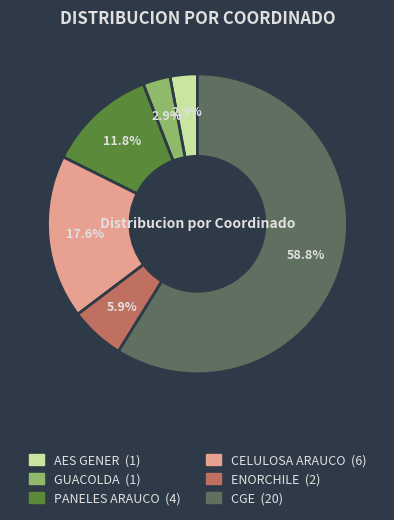

To the nearest percent, what is the combined percentage of AES GENER and PANELES ARAUCO?

15%